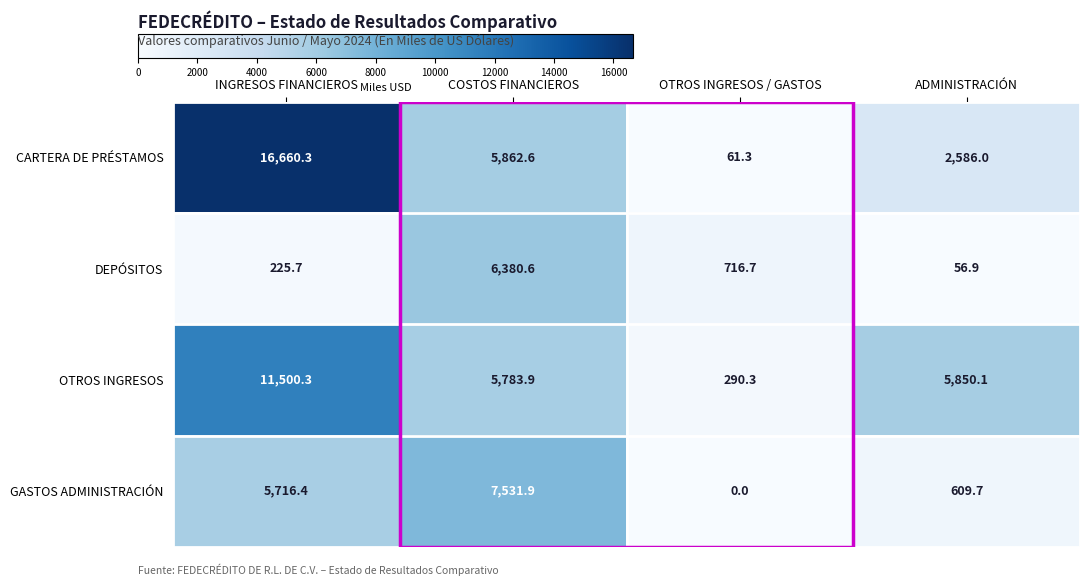

Which series has the widest spread of values?

CARTERA DE PRÉSTAMOS